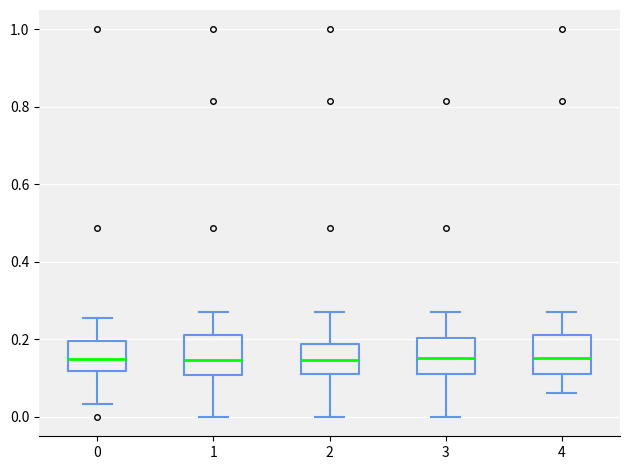

Where does the upper whisker of the box at x = 4 end on the y-axis? The values are not printed on the chart, so give them approximately, as read against the axis.

0.28